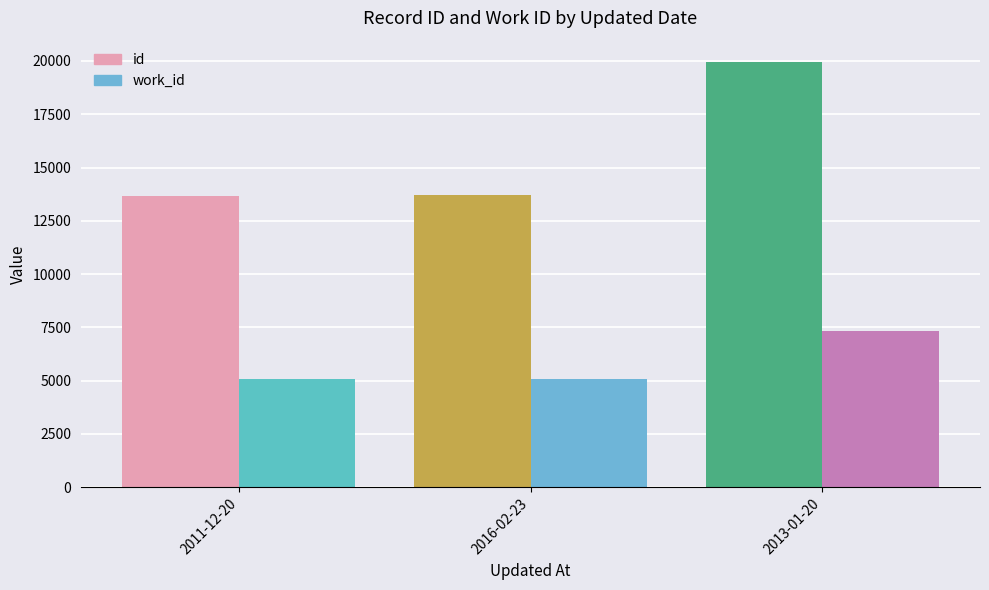

How many data points in id are above 13715?

1